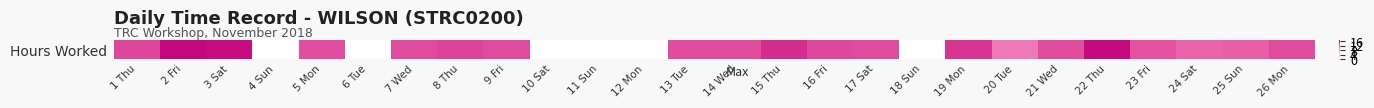

The value at 7 Wed is 20.9. True or false?

False